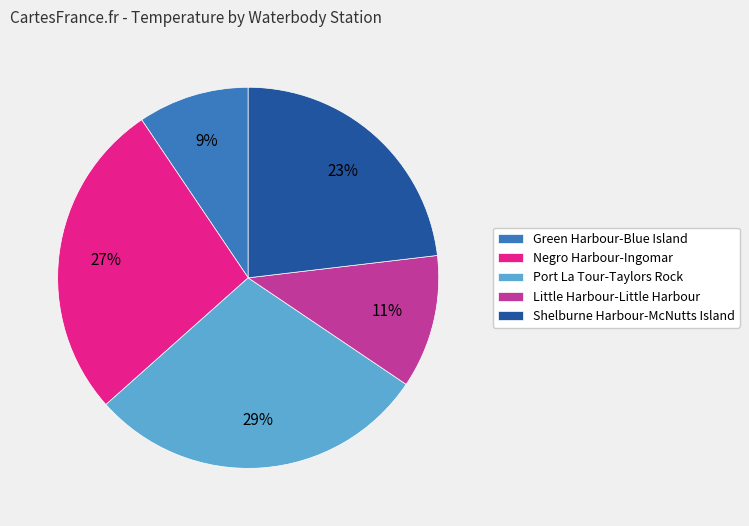

True or false: Negro Harbour-Ingomar accounts for 27% of the total.

True